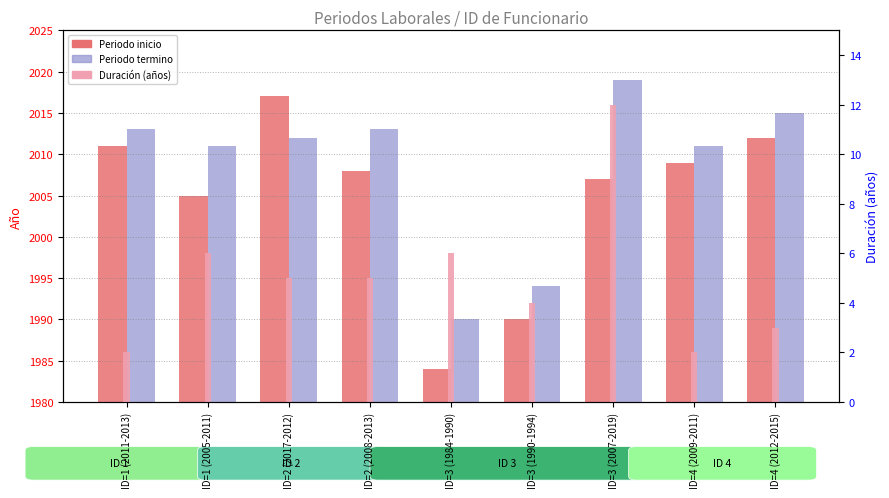

What is the value of the Periodo termino bar at the 3rd from the left?

2012